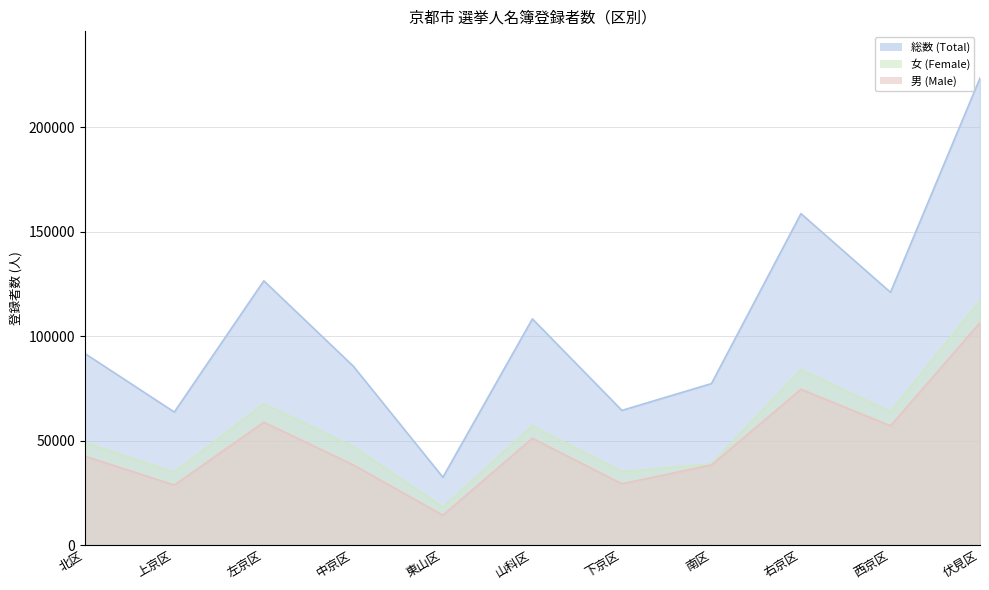

What is the maximum value for 女 (Female)?

117053